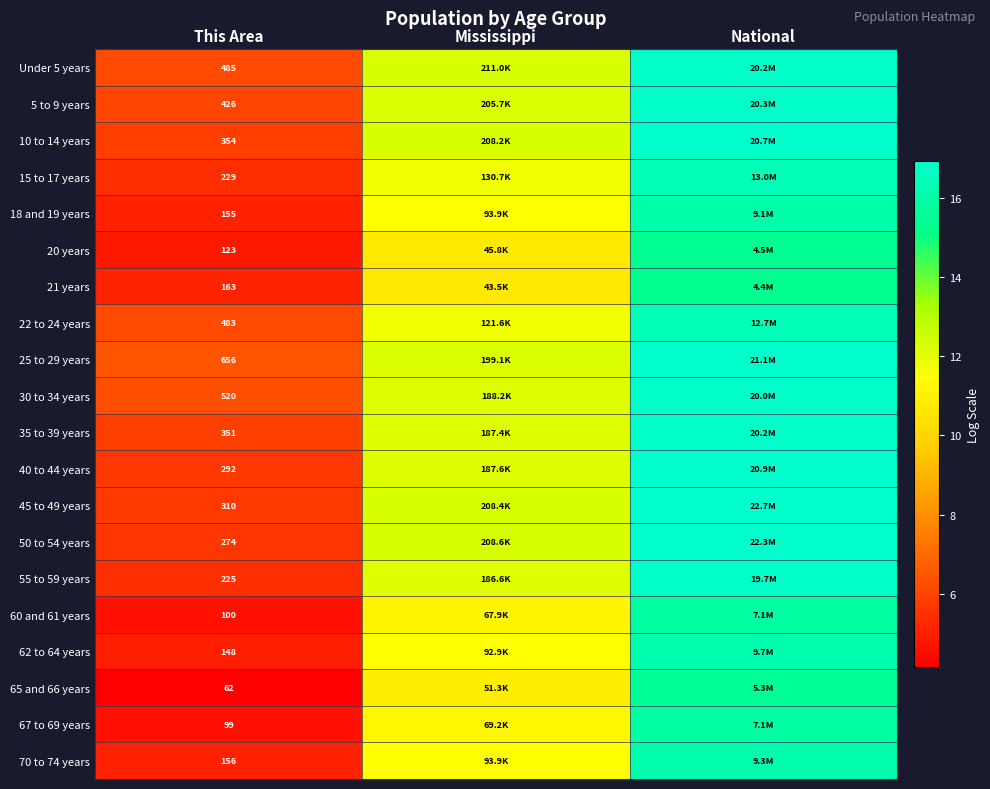

Is the value of 30 to 34 years at This Area greater than the value of 45 to 49 years at This Area?

Yes